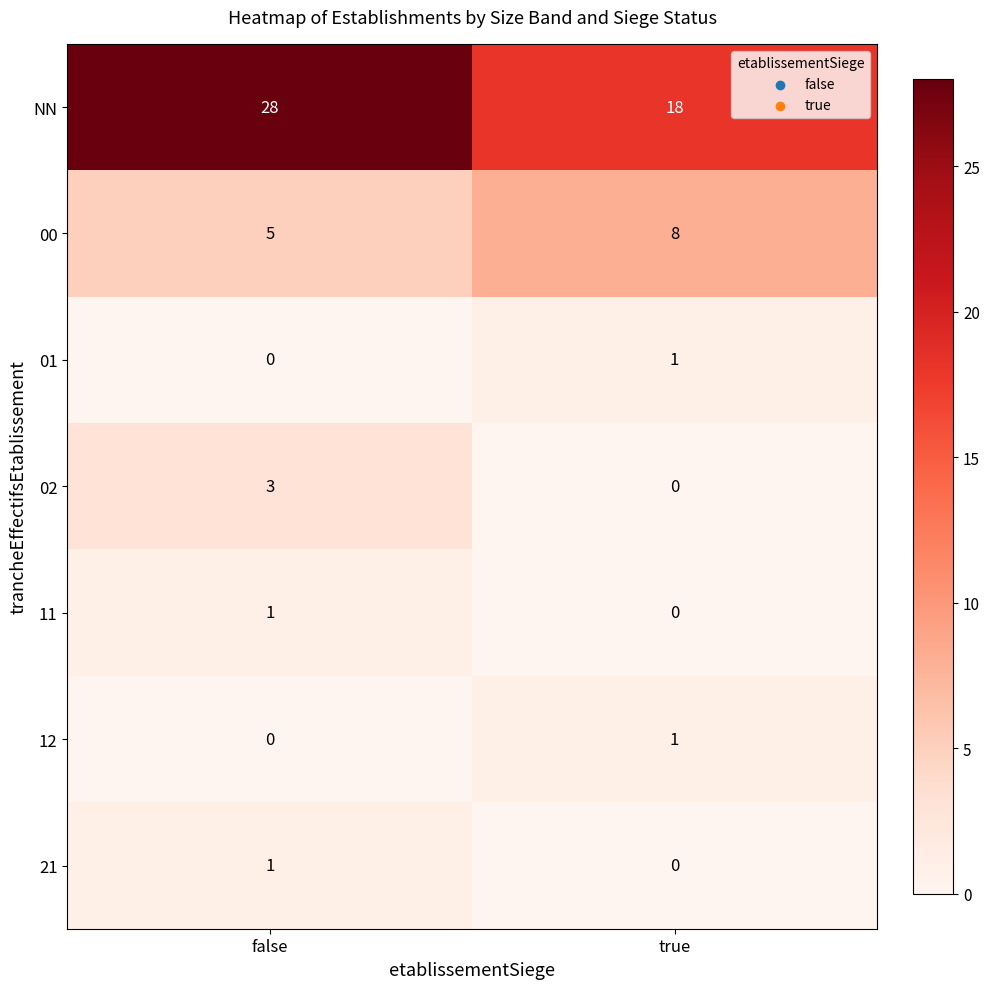

At how many categories does at least one series exceed 8?

2